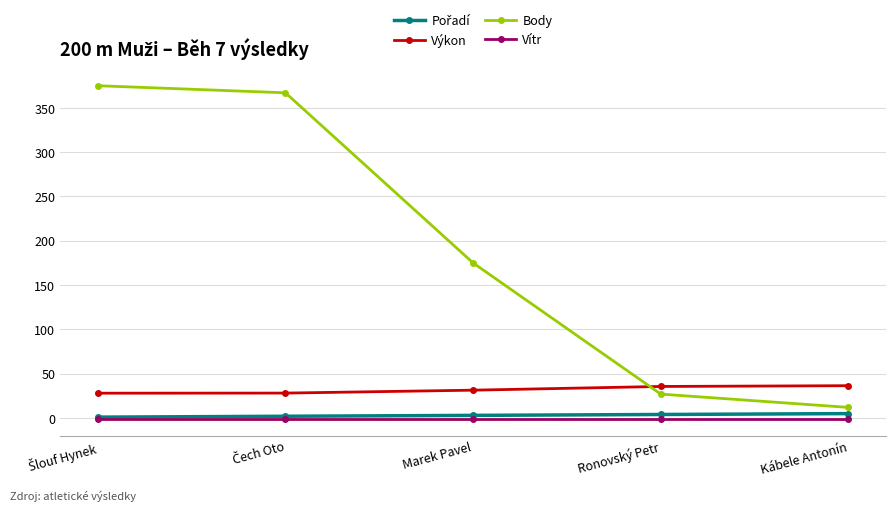

What is the label of the 2nd point from the right?

Ronovský Petr